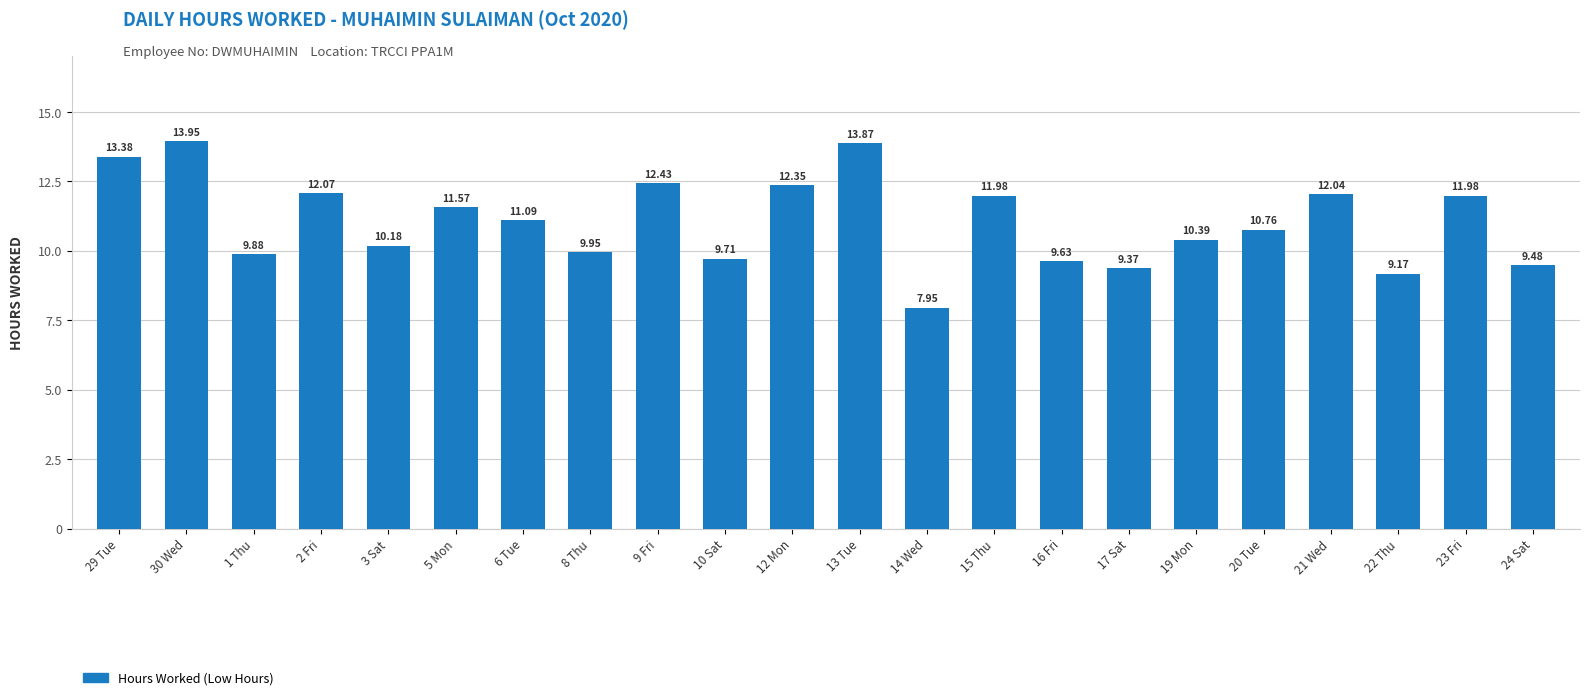

Approximately how many times larger is the value at 30 Wed compared to 10 Sat?

1.4